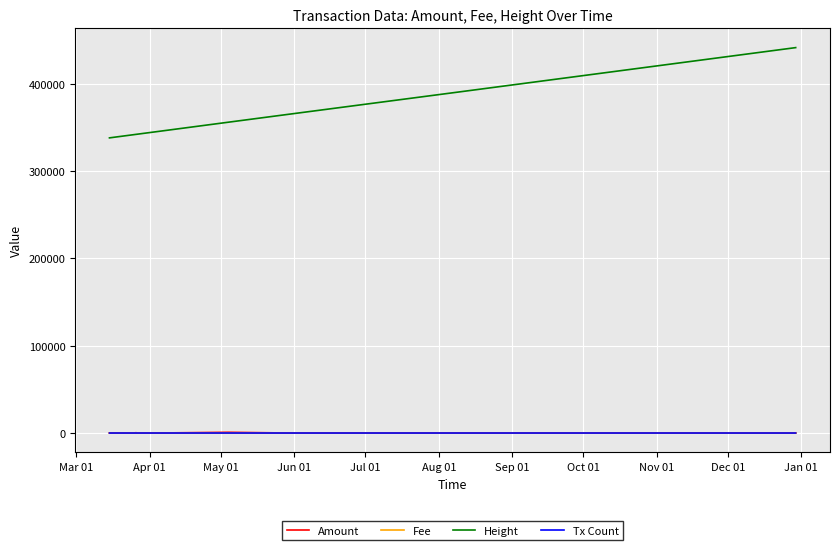

True or false: Tx Count and Height intersect in this chart.

False